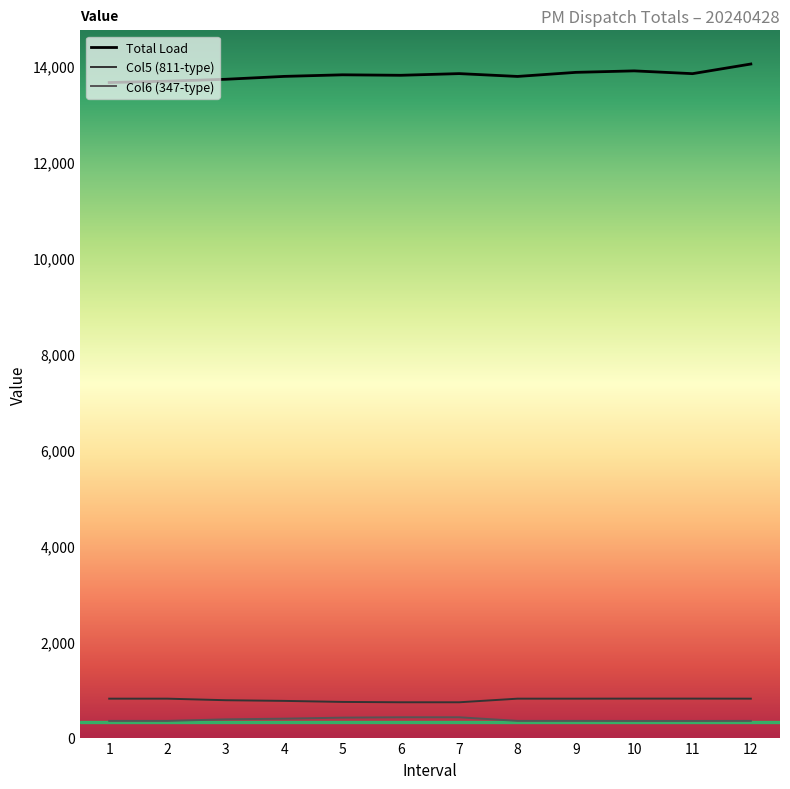

Is the value of Total Load at 1 greater than the value of Col5 (811-type) at 6?

Yes